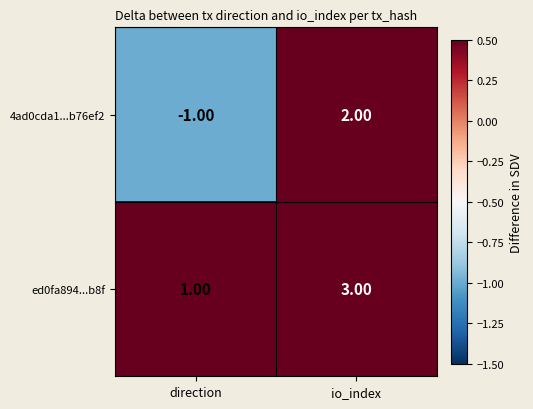

Which label corresponds to the largest value in the chart?

io_index